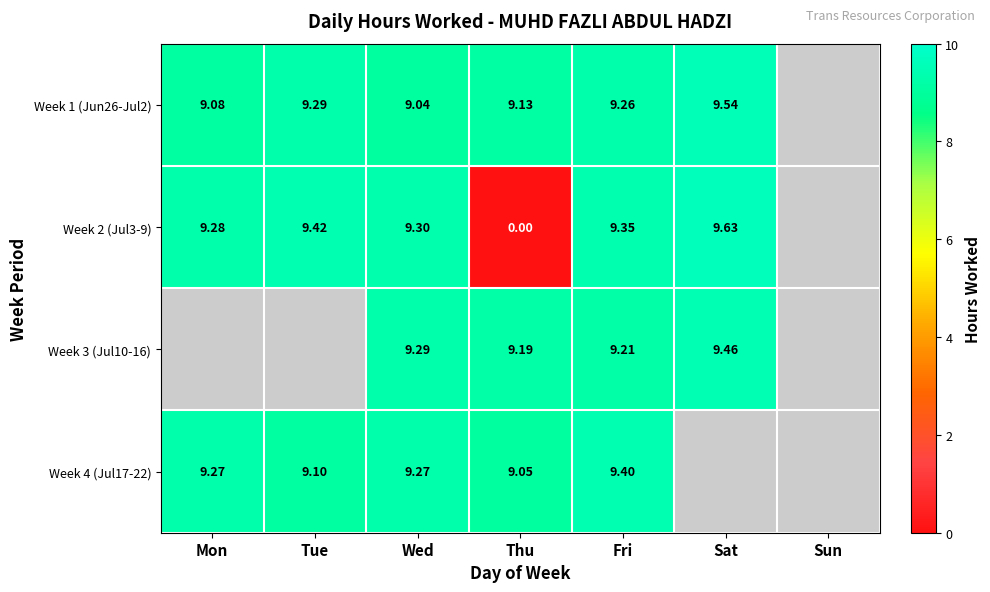

At how many categories does at least one series exceed 9?

6